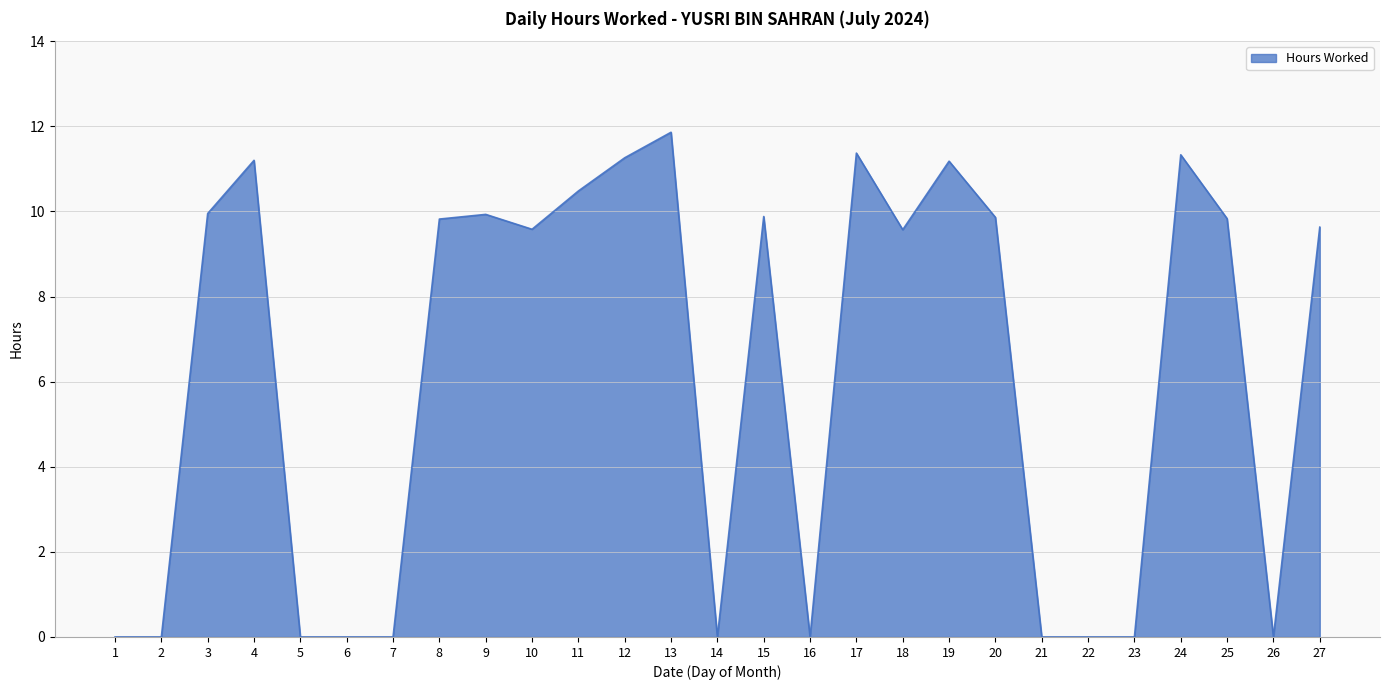

What is the difference between the maximum and minimum values?

11.9